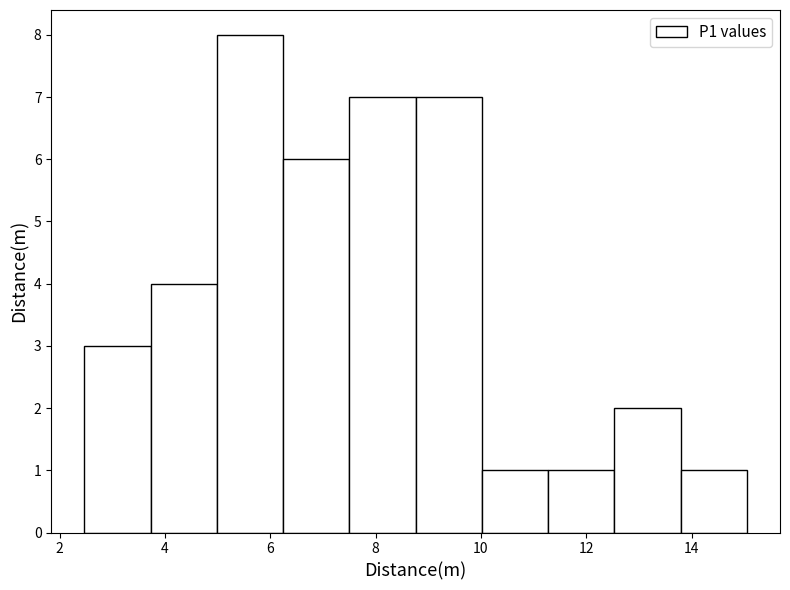

How tall is the bar that spans 5.0 to 6.2 on the x-axis? Neither the bar edges nor the heights are printed on the chart, so give them approximately, as read against the axes.

8